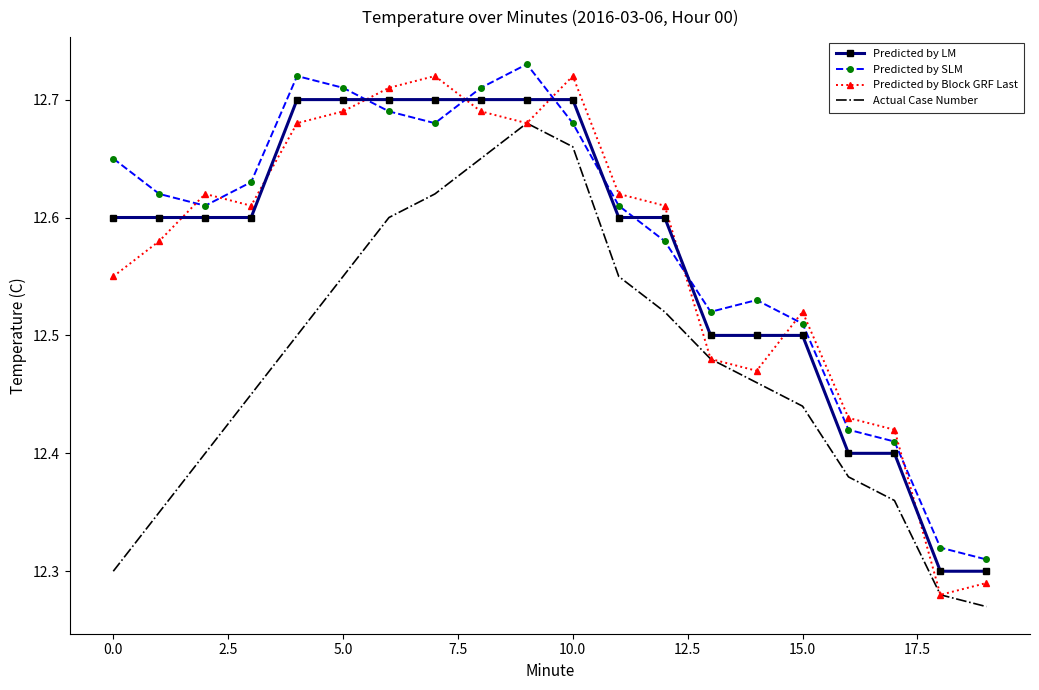

True or false: Actual Case Number and Predicted by SLM intersect in this chart.

False